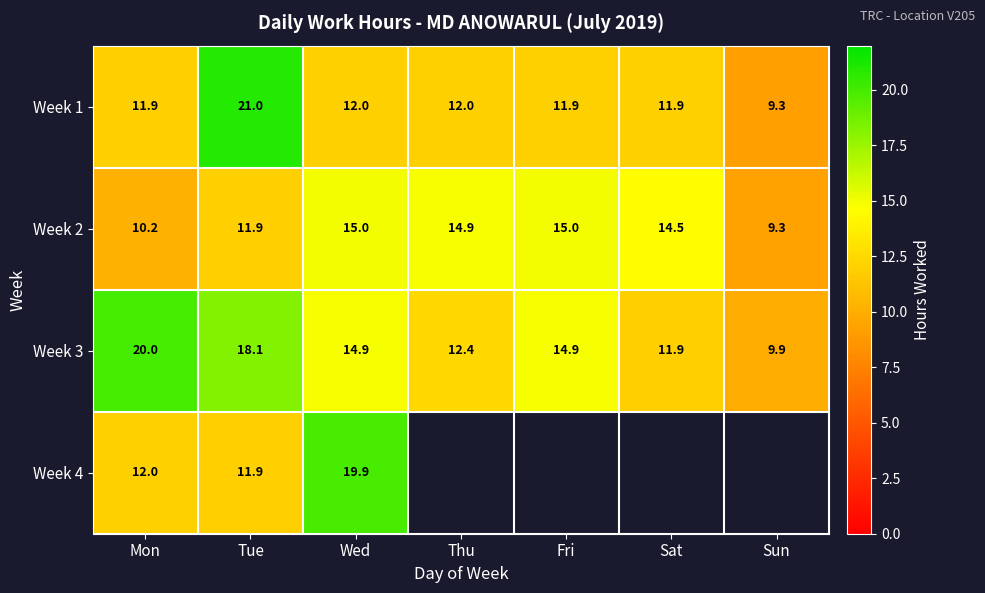

What is the difference between the highest and lowest values at Tue?

9.1